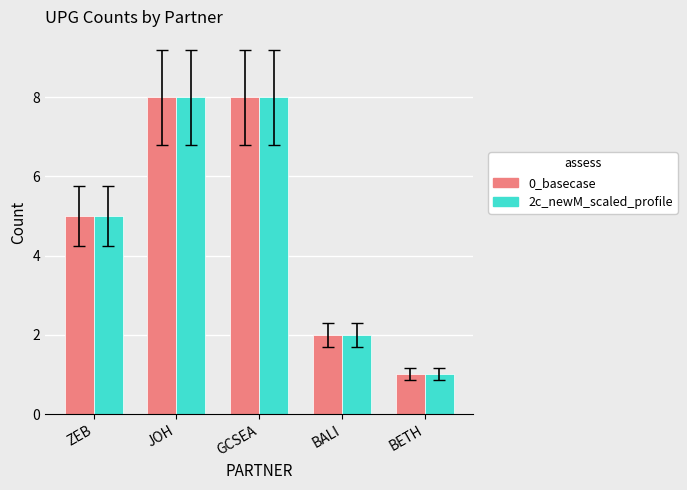

What value does the 0_basecase series have at BETH?

1